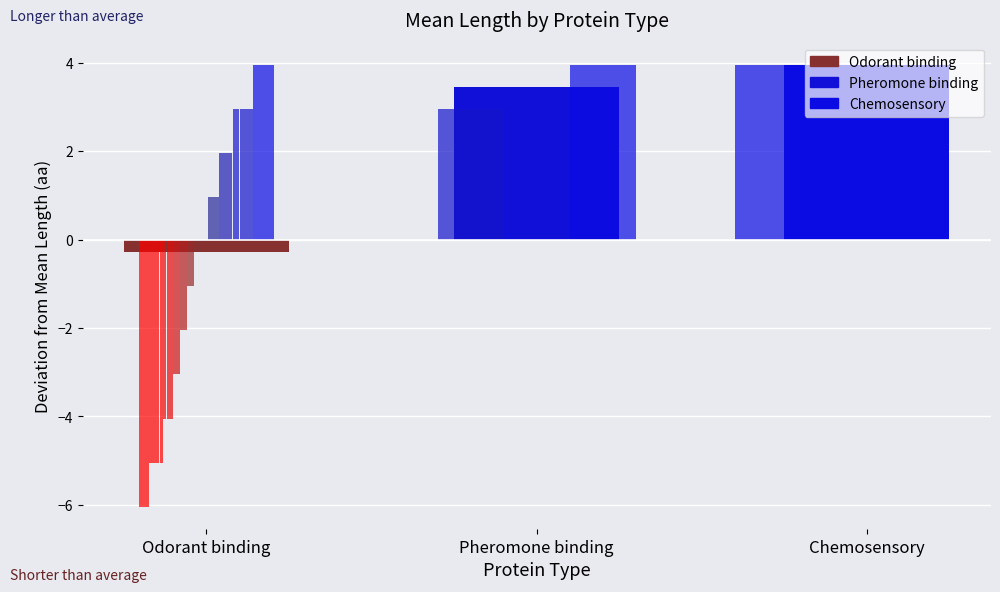

What is the difference between the values at Chemosensory and Odorant binding?

4.2